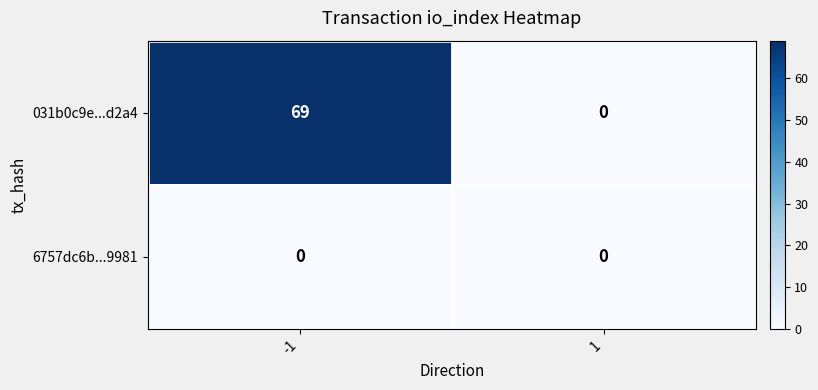

Reading right to left, extract all data points from this chart.

031b0c9e...d2a4: 0	69
6757dc6b...9981: 0	0